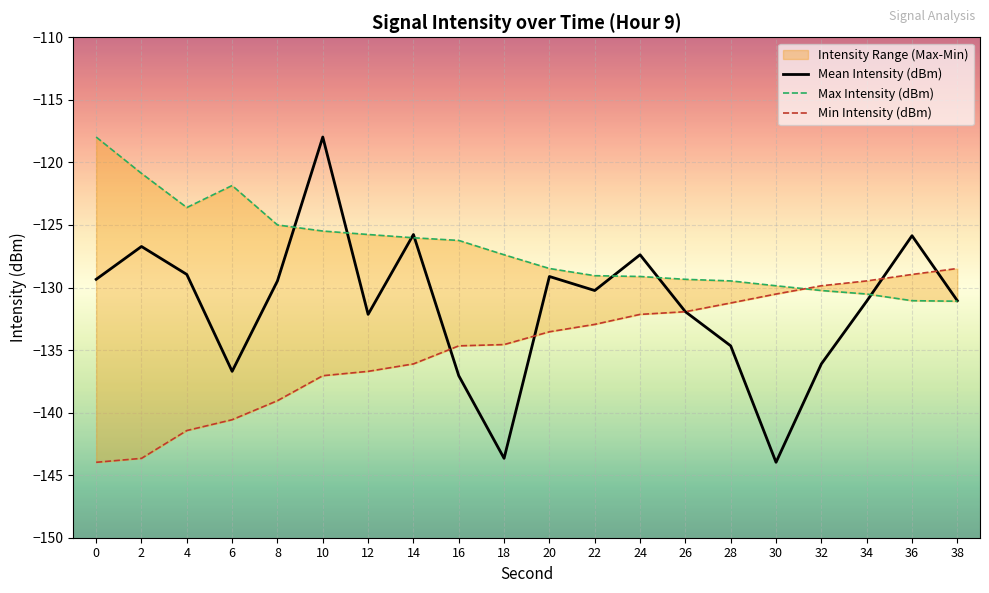

Is the value of Min Intensity (dBm) at 10 greater than the value of Max Intensity (dBm) at 36?

No